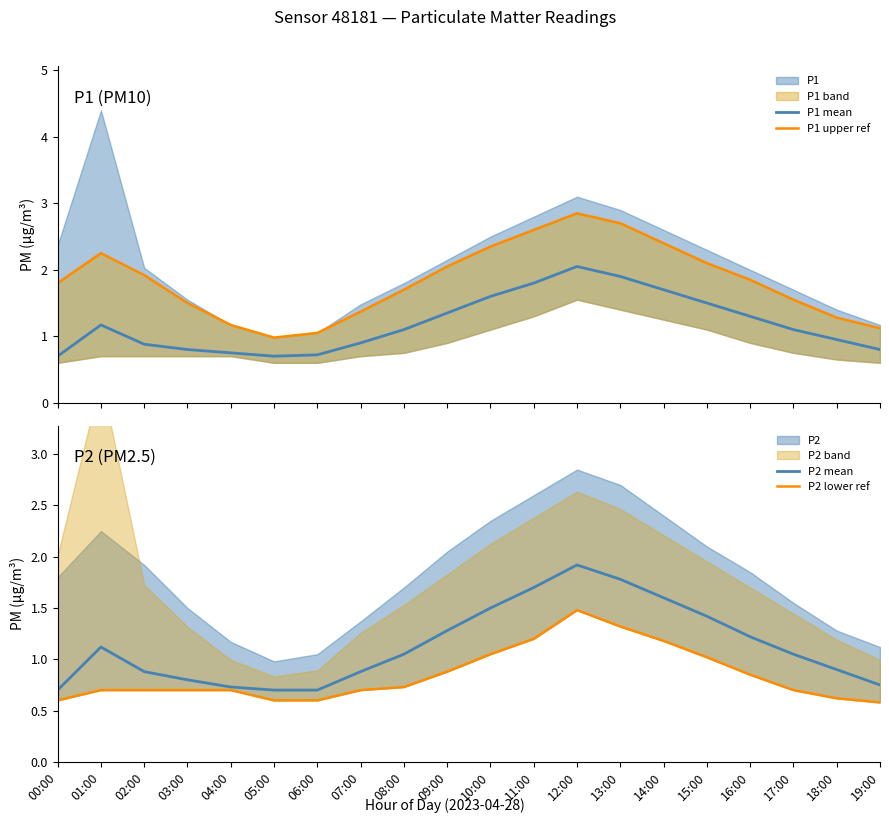

Is this an area chart (filled region under the line)?

No